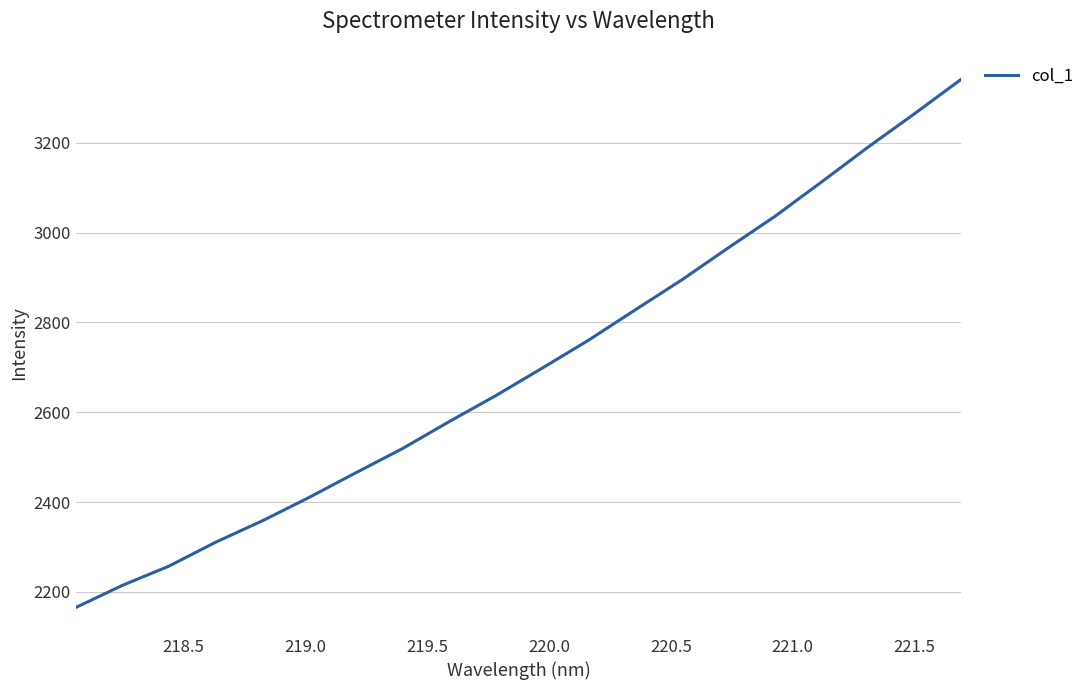

What is the minimum value shown in the chart?

2165.5